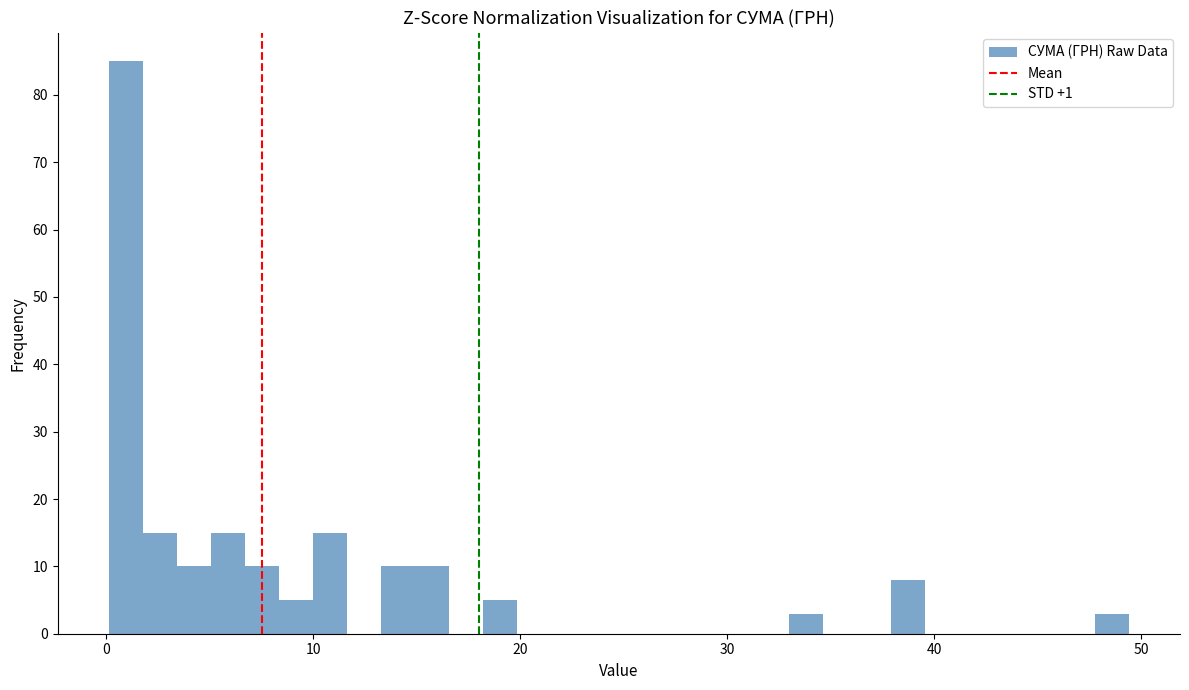

Read against the x-axis, roughly where is the centre of the tallest bar?

1